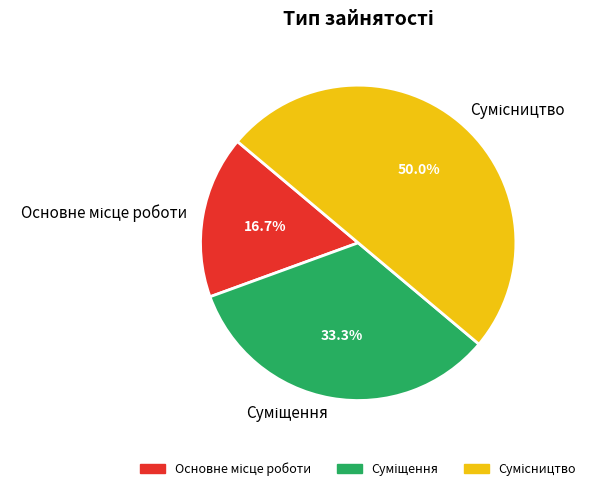

Which category has the biggest portion of the pie?

Сумісництво